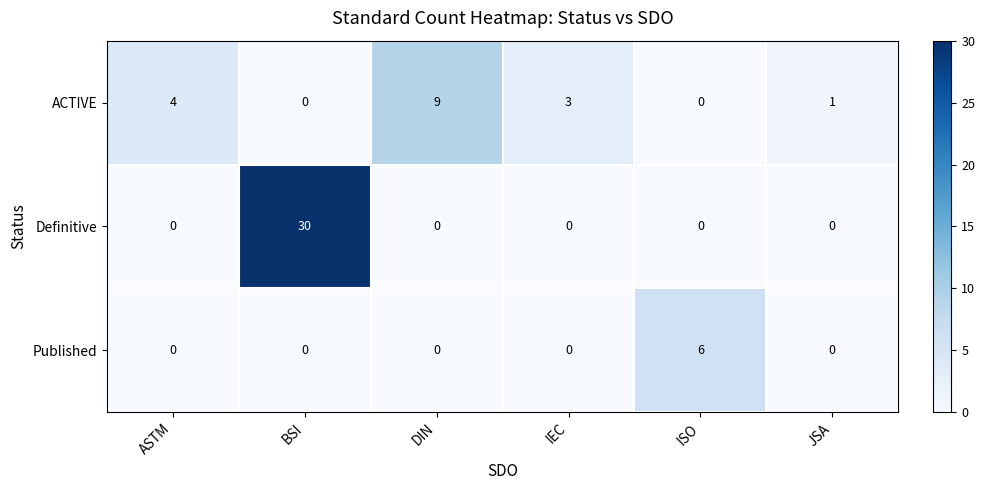

At which category is the sum across all series the highest?

BSI